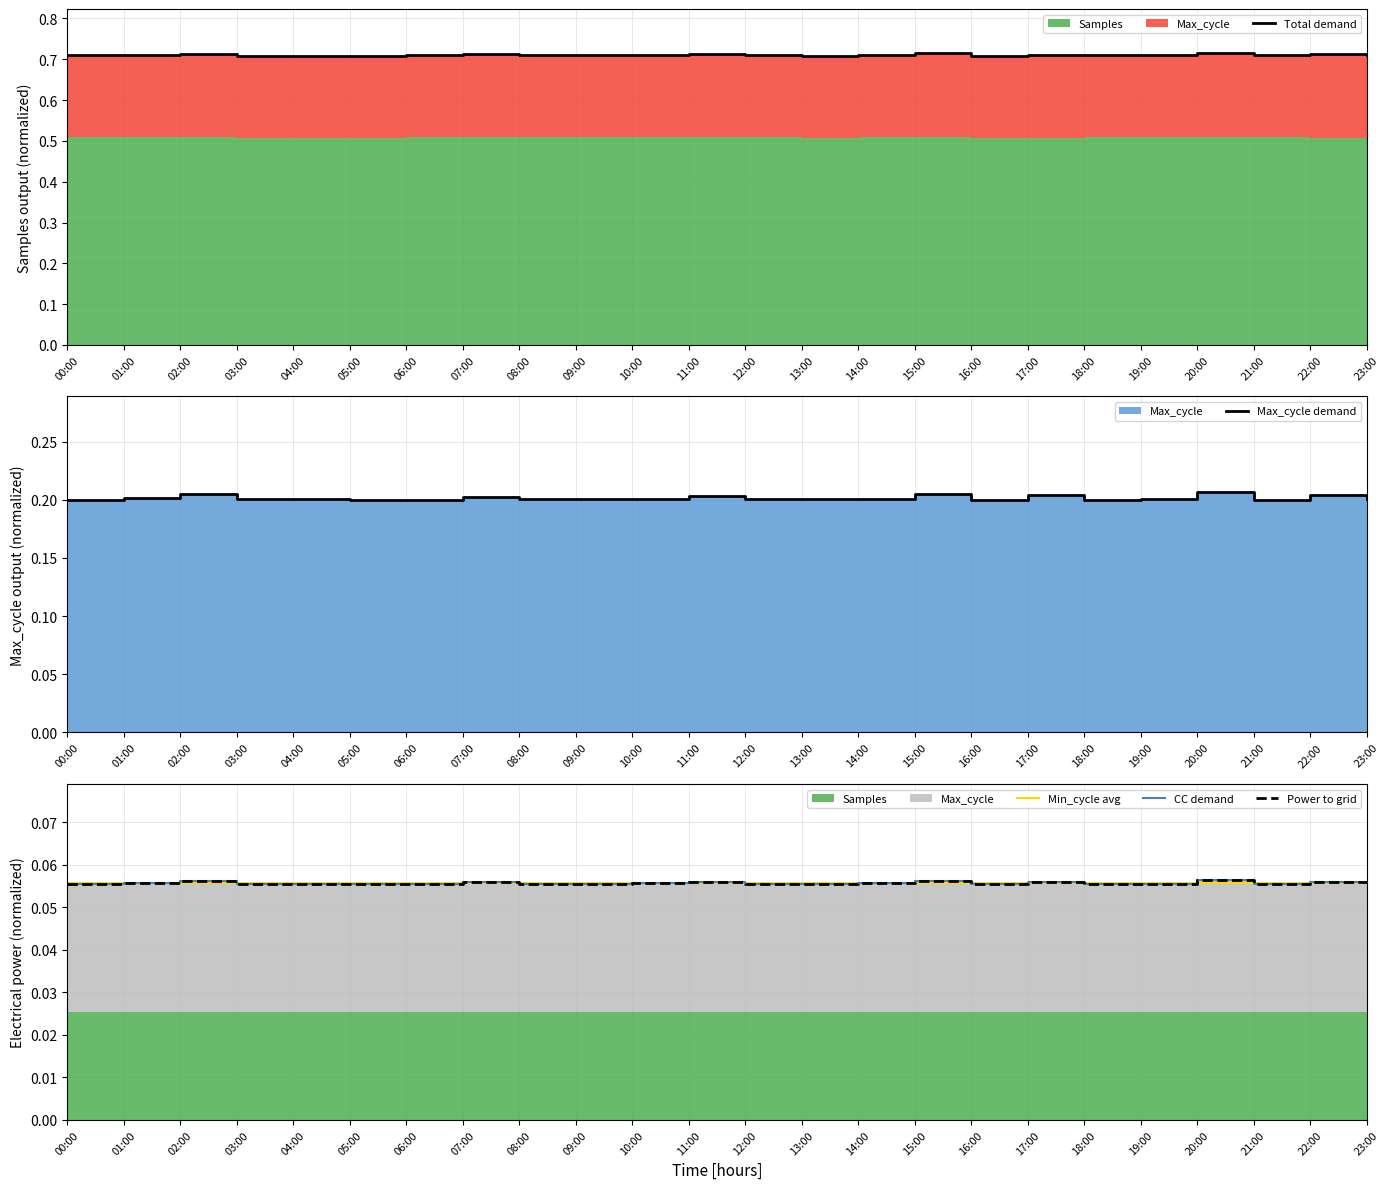

Is it true that Max_cycle demand equals 0.1 at 10:00?

False